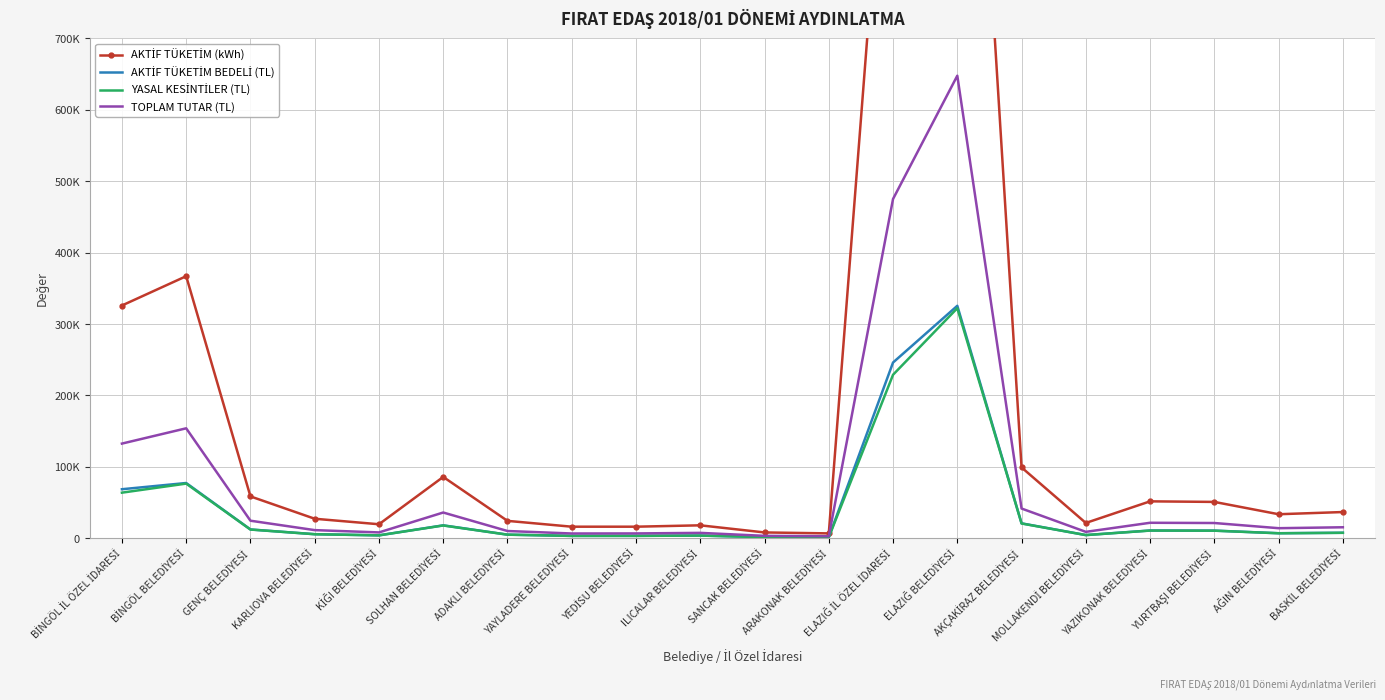

What is the label of the 4th point from the left?

KARLIOVA BELEDİYESİ